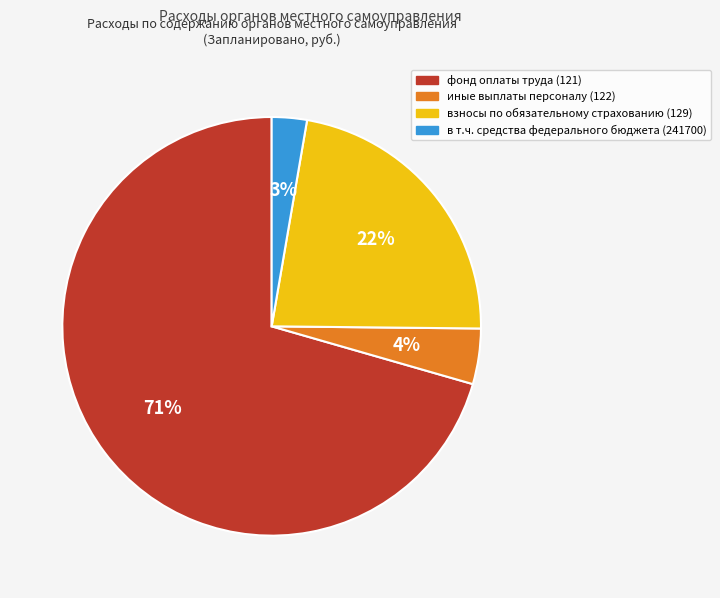

To the nearest percent, what percentage of the pie is иные выплаты персоналу (122)?

4%